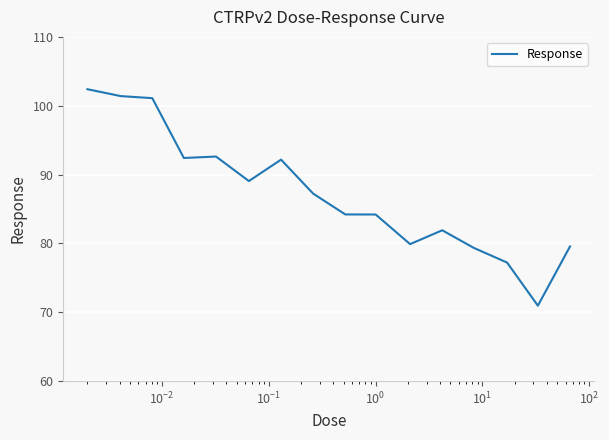

What is the maximum value shown in the chart?

102.4